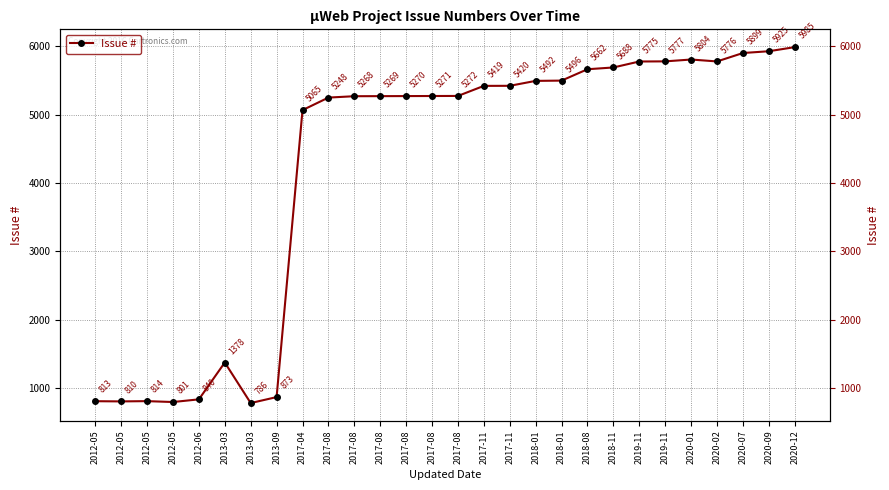

What is the difference between the maximum and minimum values?

5199